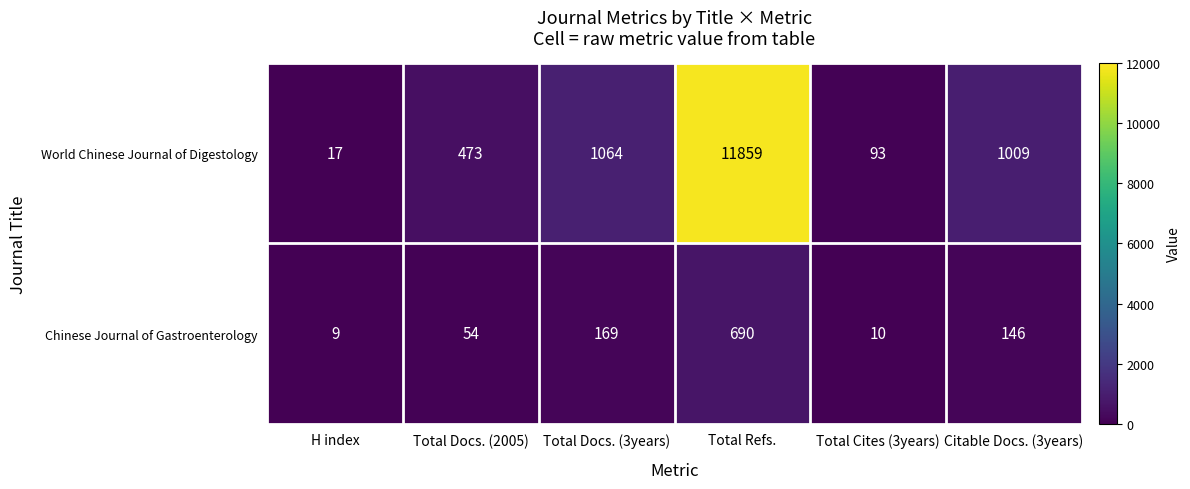

What is the highest value of the Chinese Journal of Gastroenterology series?

690